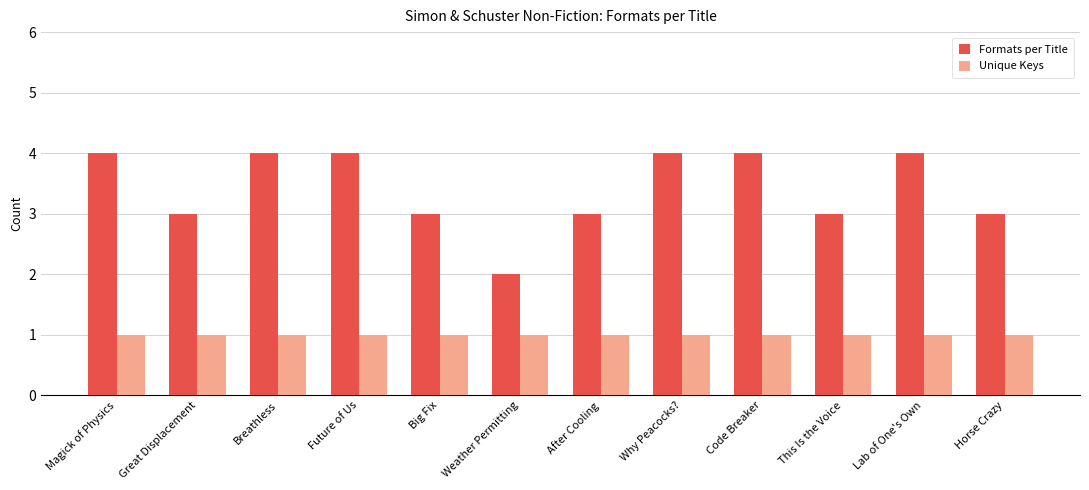

What is the minimum value for Formats per Title?

2